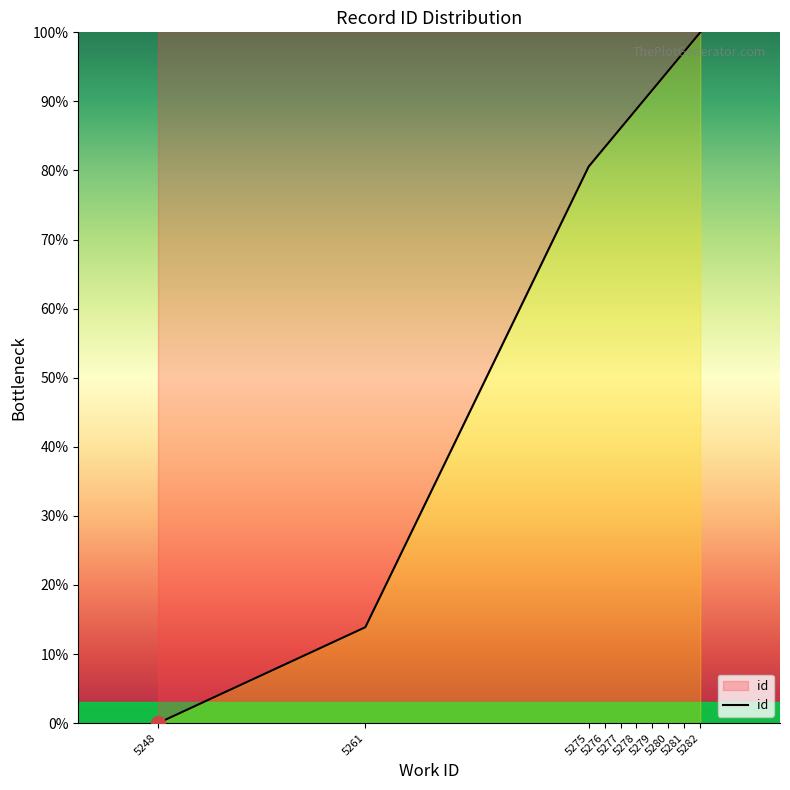

What is the change in value from 5275 to 5278?

+8.3